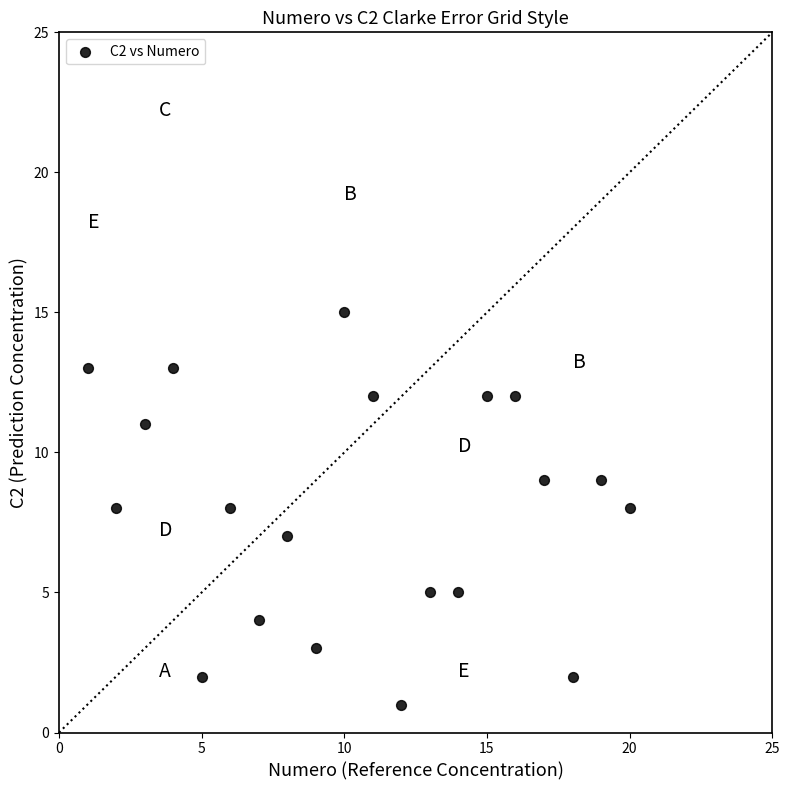

What is the range of Y values (max minus min)?

14